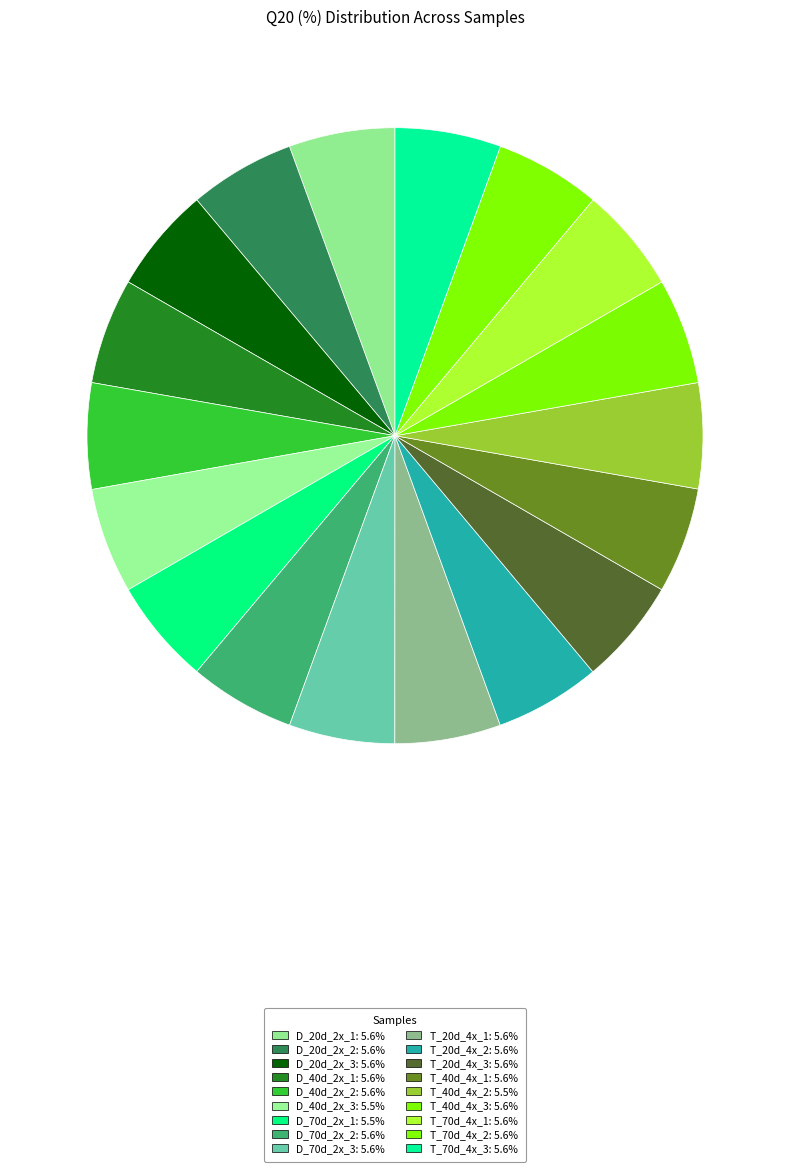

How many slices are in this pie chart?

18